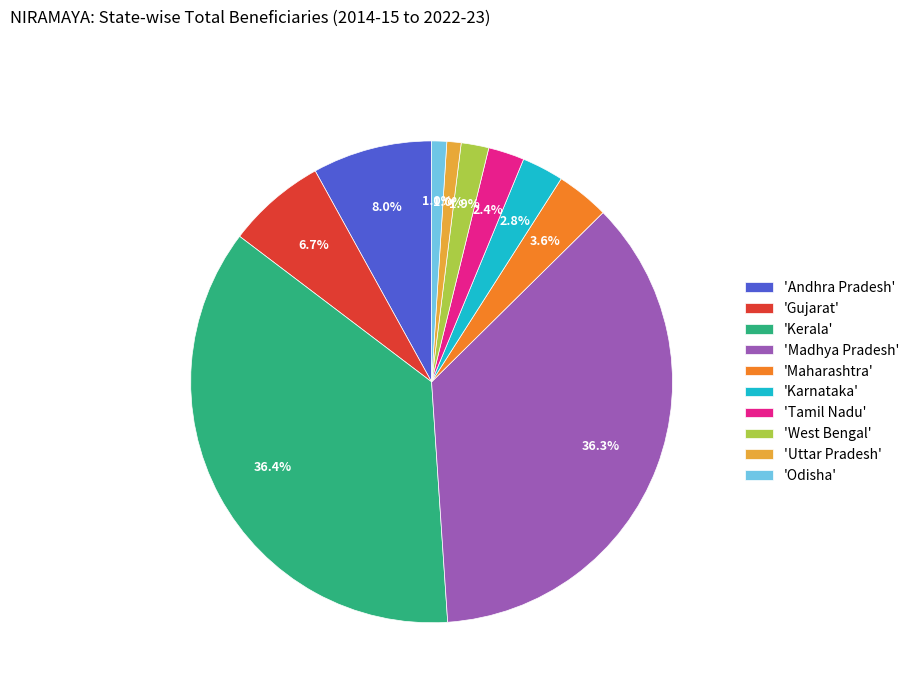

Which has a higher value, 'Maharashtra' or 'Uttar Pradesh'?

'Maharashtra'